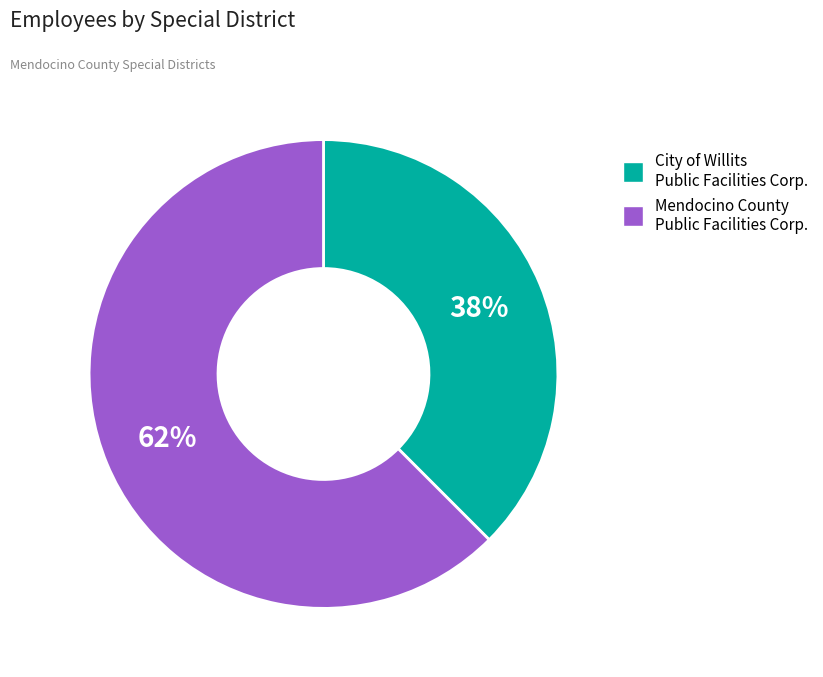

How many segments does this pie chart have?

2